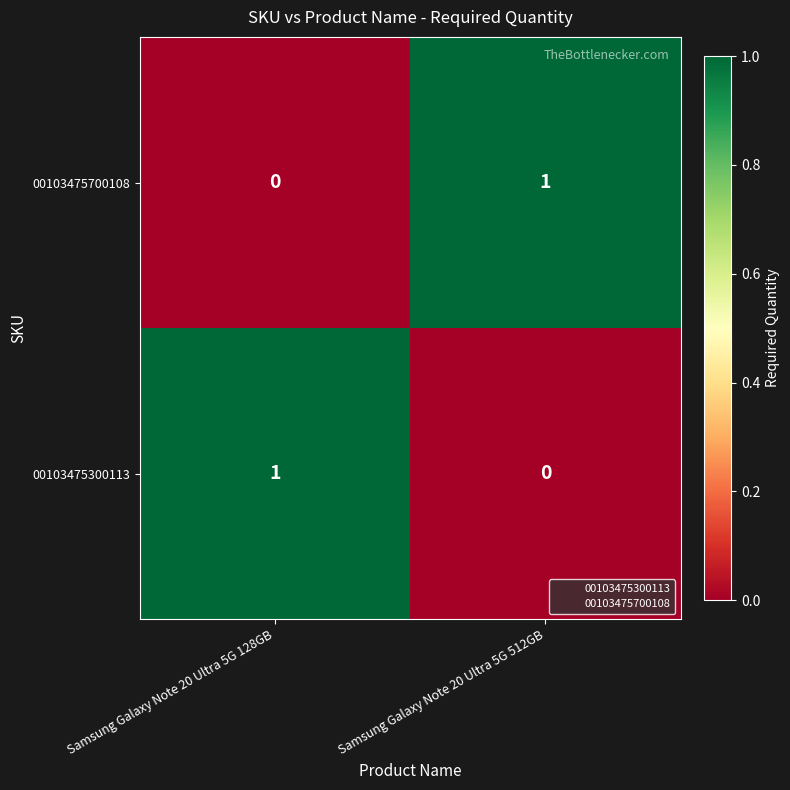

At how many categories does at least one series exceed 0?

2